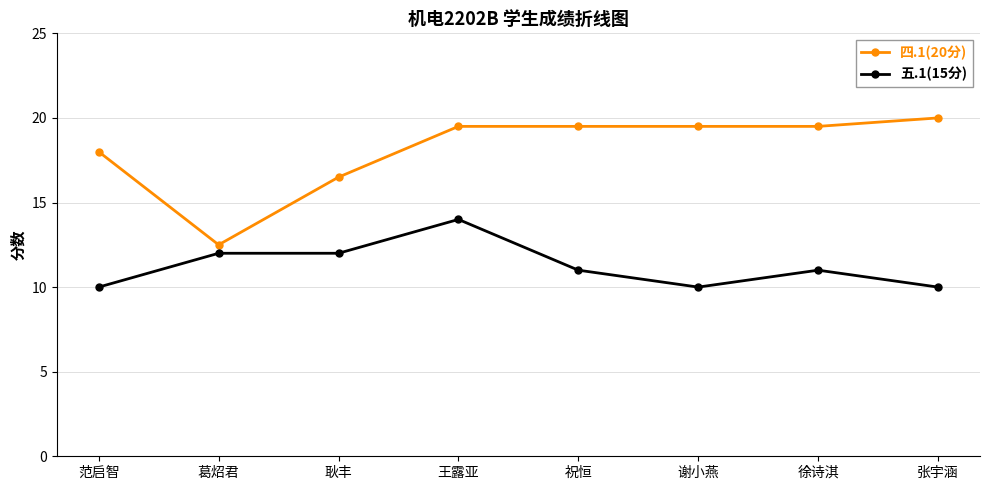

Where is the first local minimum for 四.1(20分)?

葛炤君